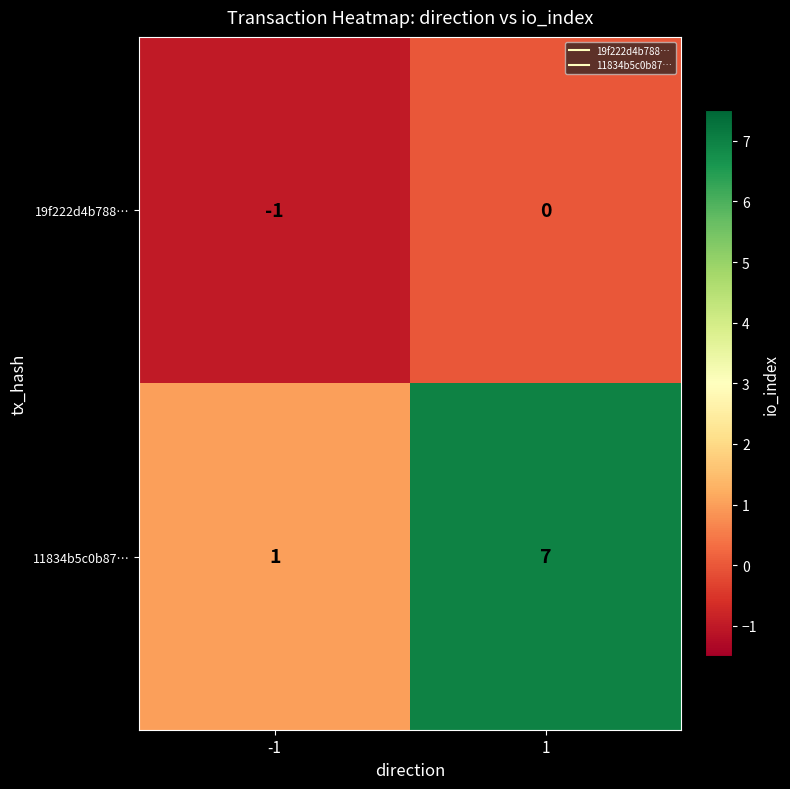

What is the maximum value shown in the chart?

7